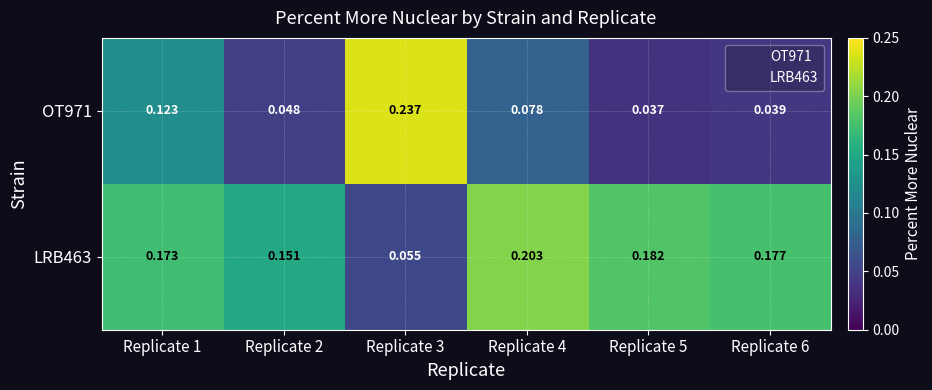

List the series in order of their overall mean, lowest first.

OT971, LRB463